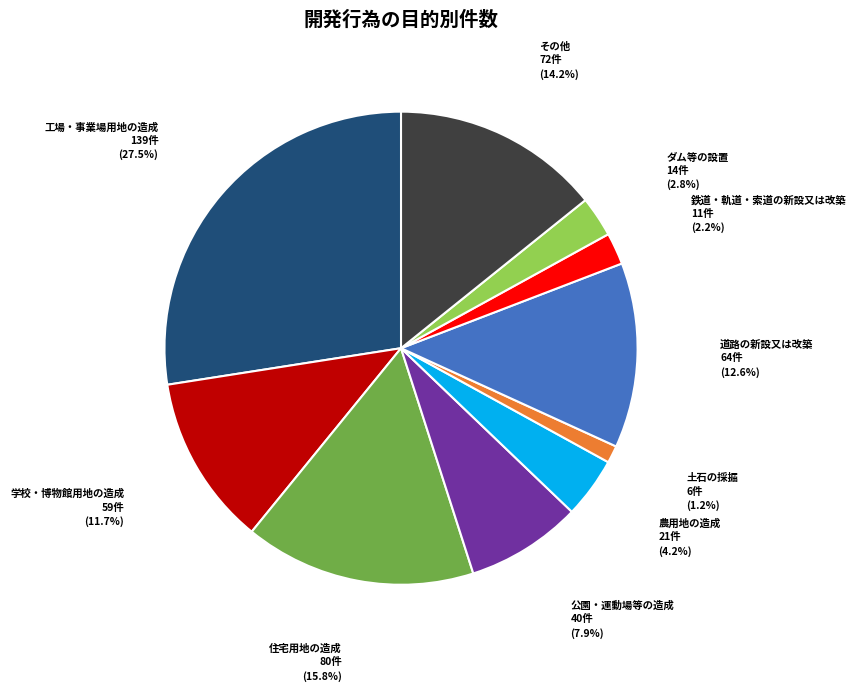

Which slice is the largest?

工場・事業場用地の造成